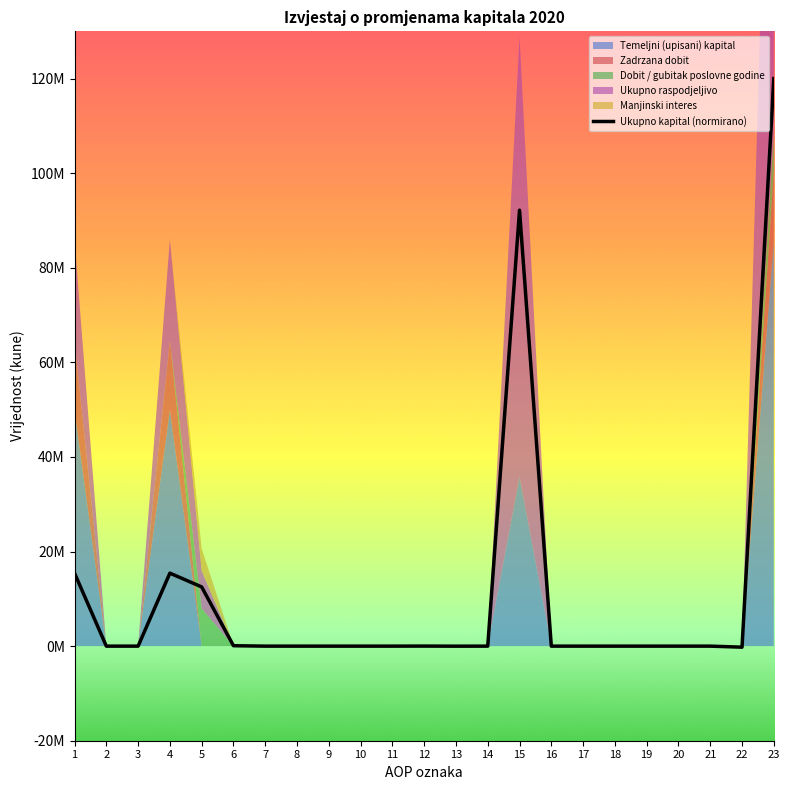

Where is the first local maximum?

4